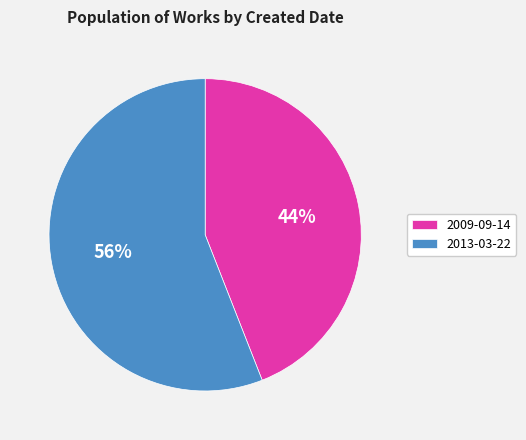

Is 2013-03-22 the majority of the pie?

Yes